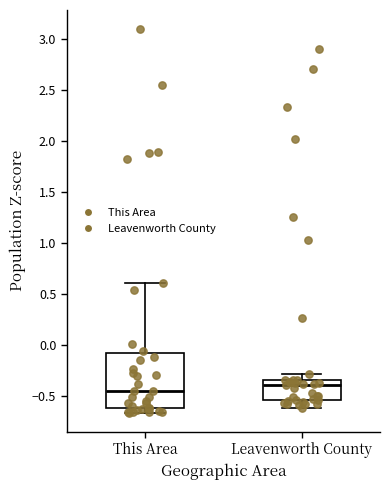

Reading left to right, read every box against the y-axis: the position of its median line, the range the box covers, and the ends of its whiskers. The values are not printed on the chart, so give them approximately, as read against the axis.

This Area: median -0.45, box -0.60 to -0.05, whiskers -0.65 to 0.60
Leavenworth County: median -0.40, box -0.55 to -0.35, whiskers -0.60 to -0.30